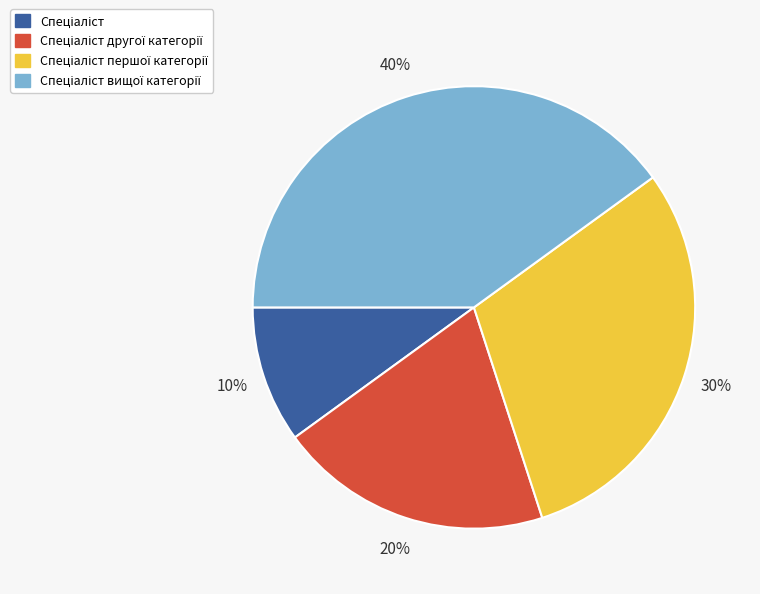

Is there a majority slice in this chart?

No